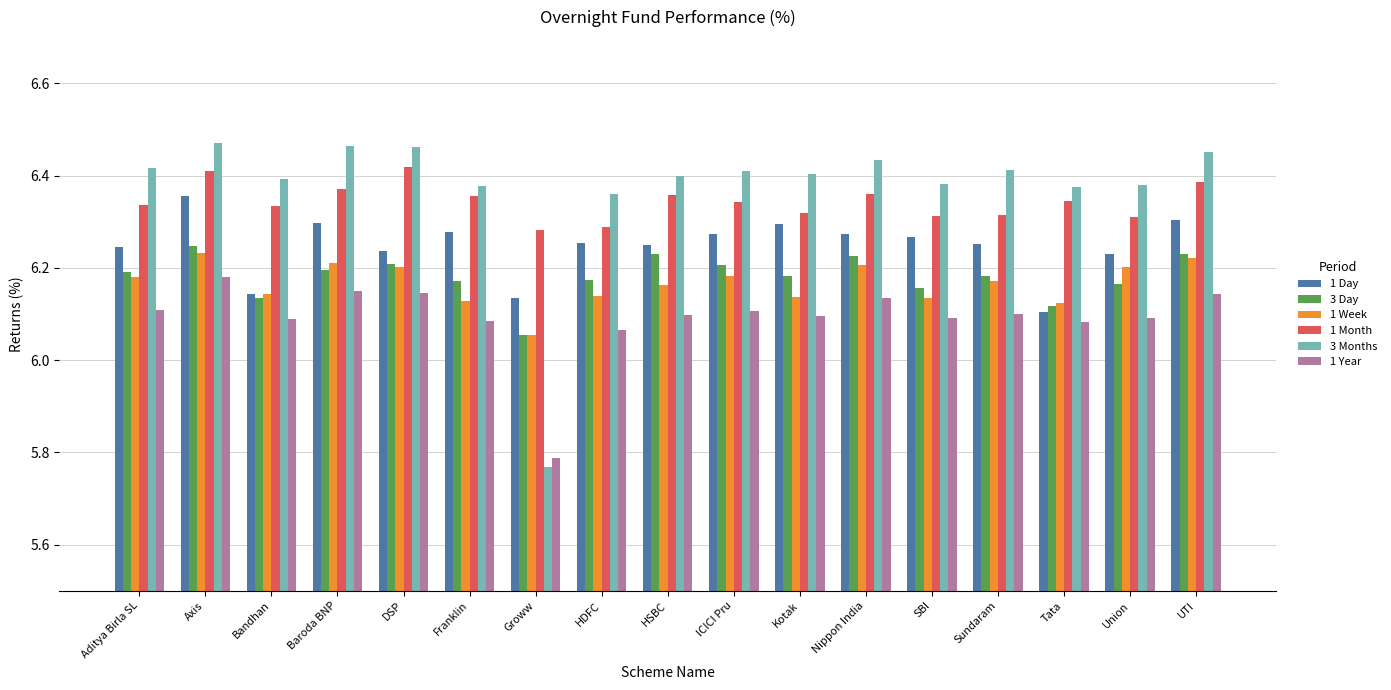

Does the chart contain stacked bars?

No